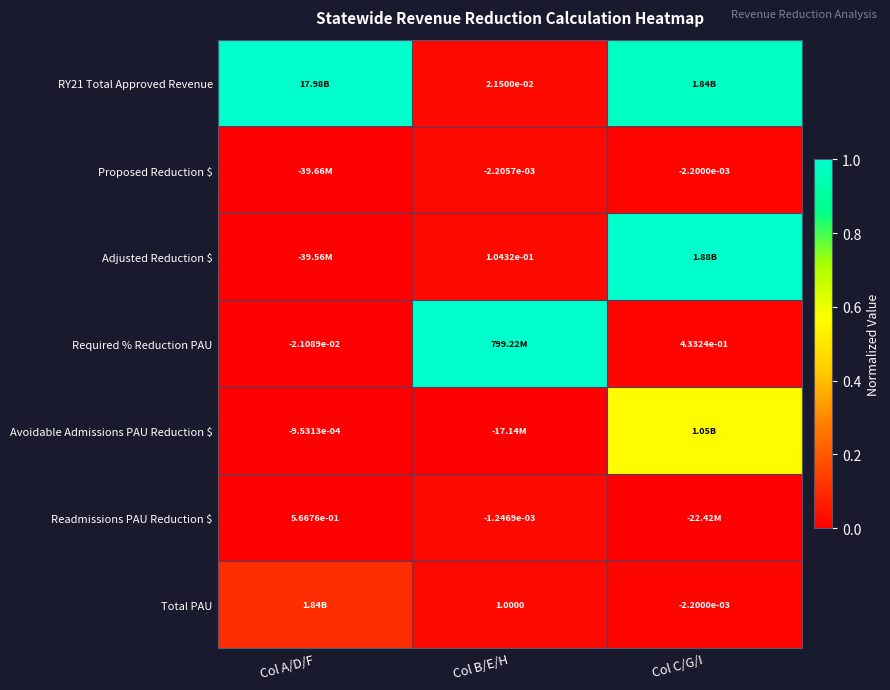

Which label corresponds to the smallest value in the chart?

Col A/D/F